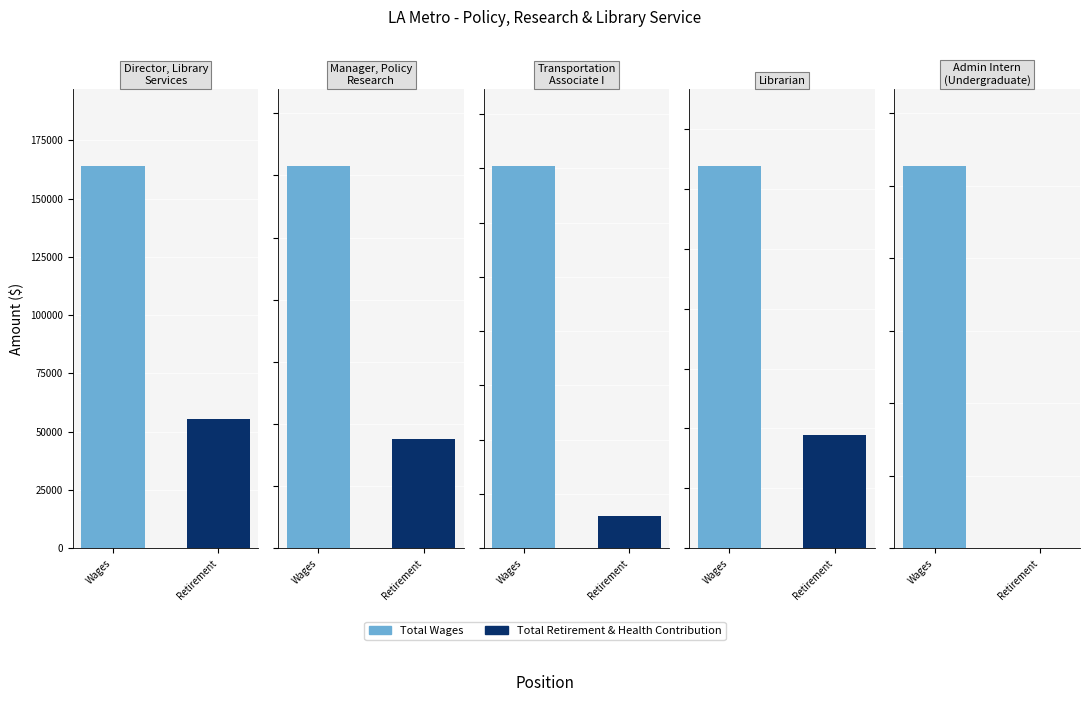

What position from the right is Transportation
Associate I?

3